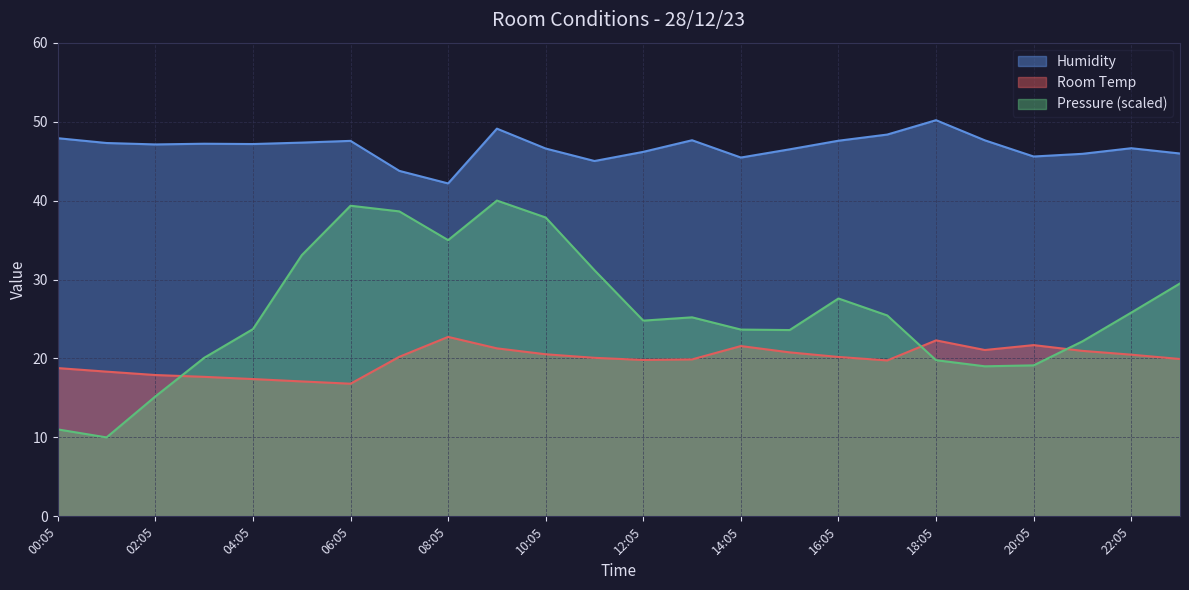

True or false: Humidity and Room Temp cross at least once.

False